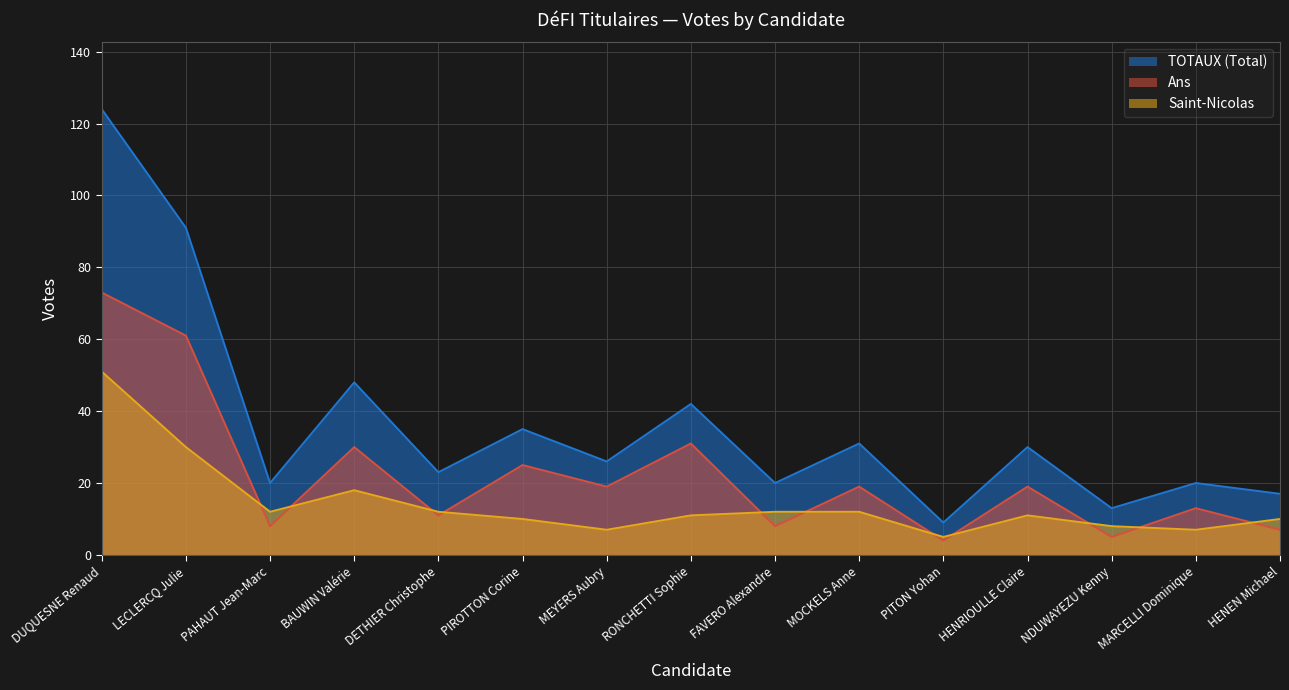

How many lines are shown in the chart?

3